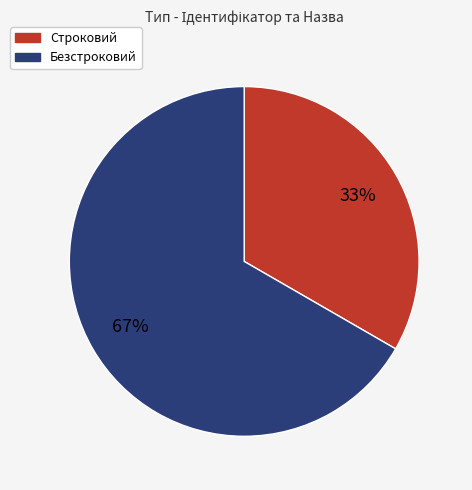

What percentage is the Строковий slice, to the nearest percent?

33%